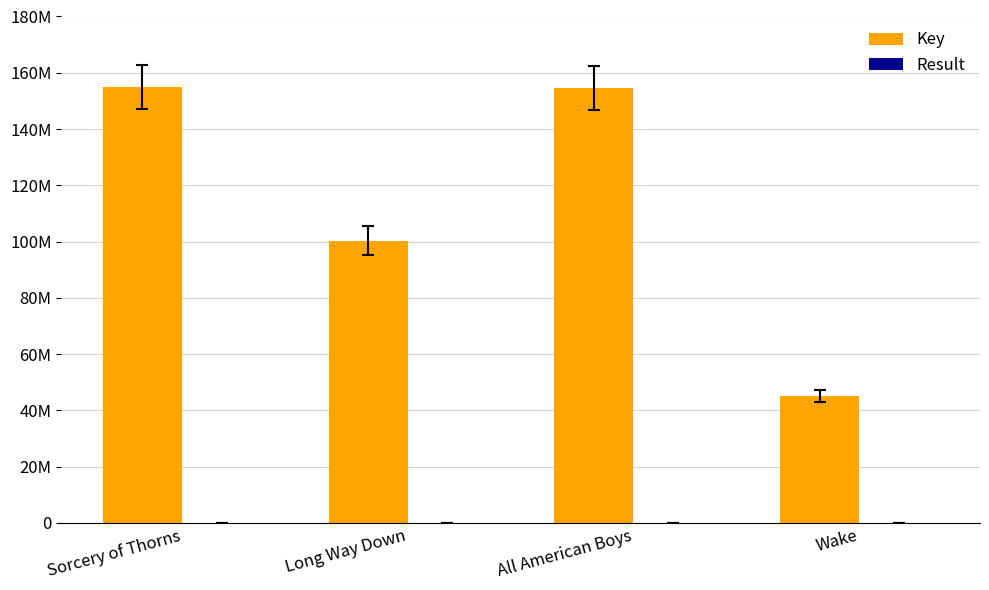

What is the average value of the Result series?

2